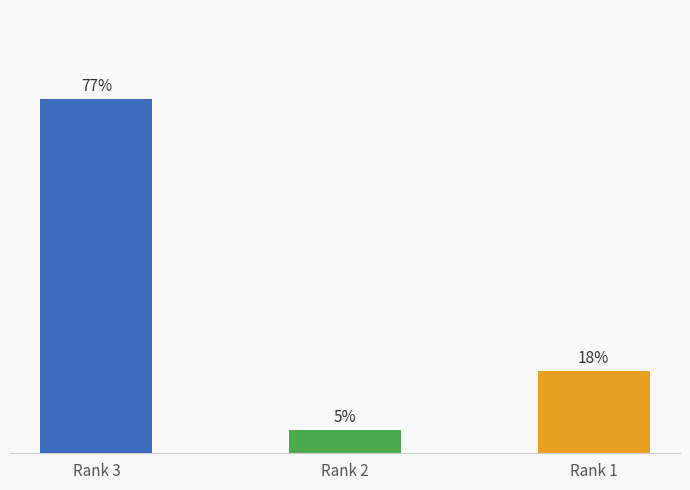

Which label corresponds to the largest value in the chart?

Rank 3